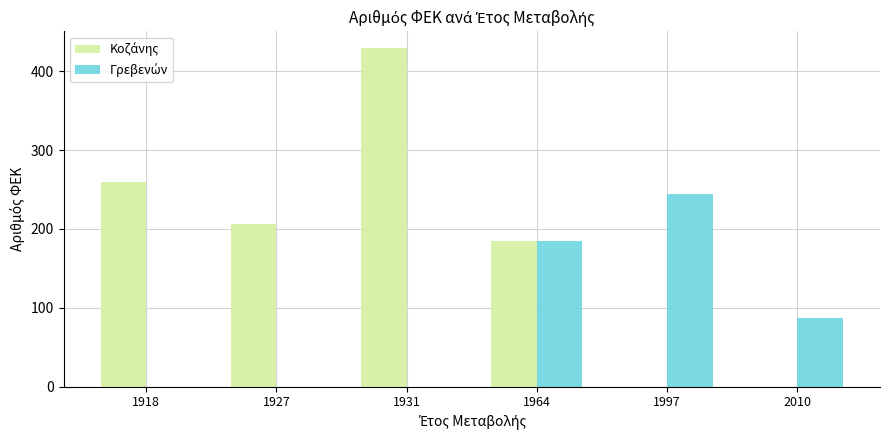

What is the total value across all series at 1931?

429